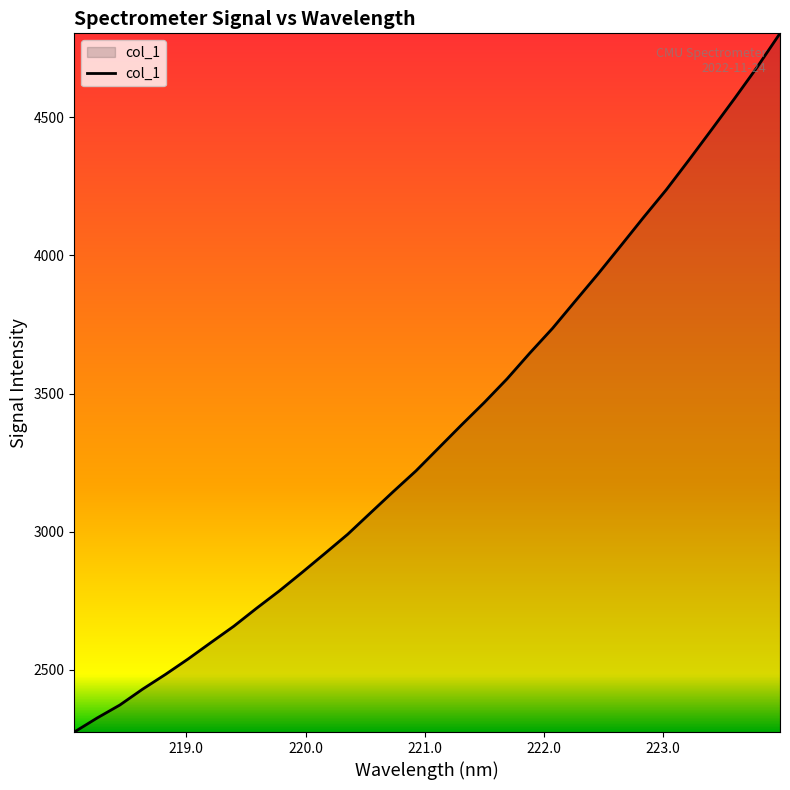

What is the minimum value shown in the chart?

2275.2